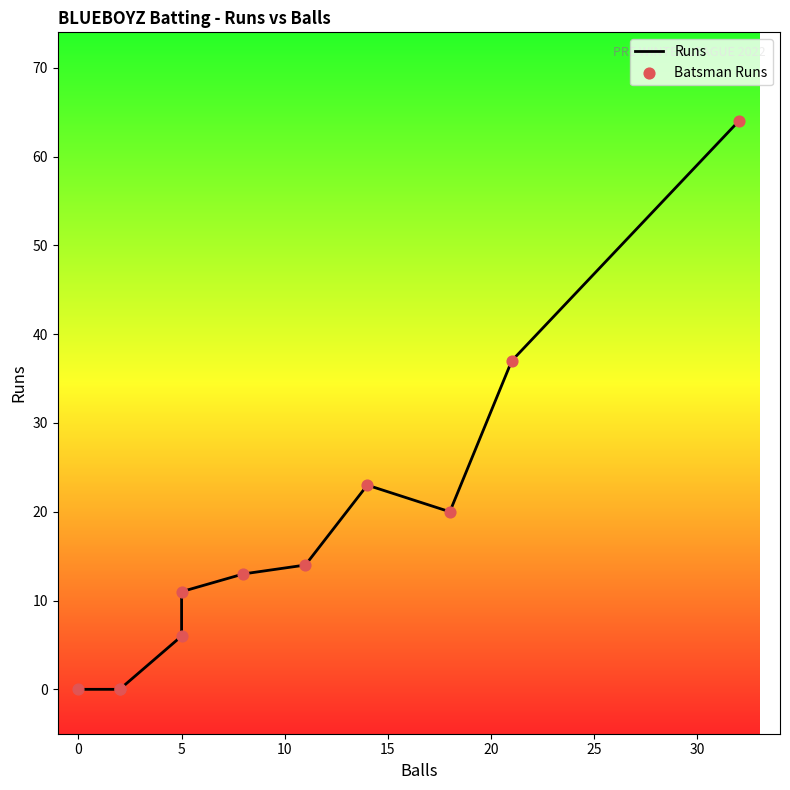

At how many categories does at least one series exceed 9?

7